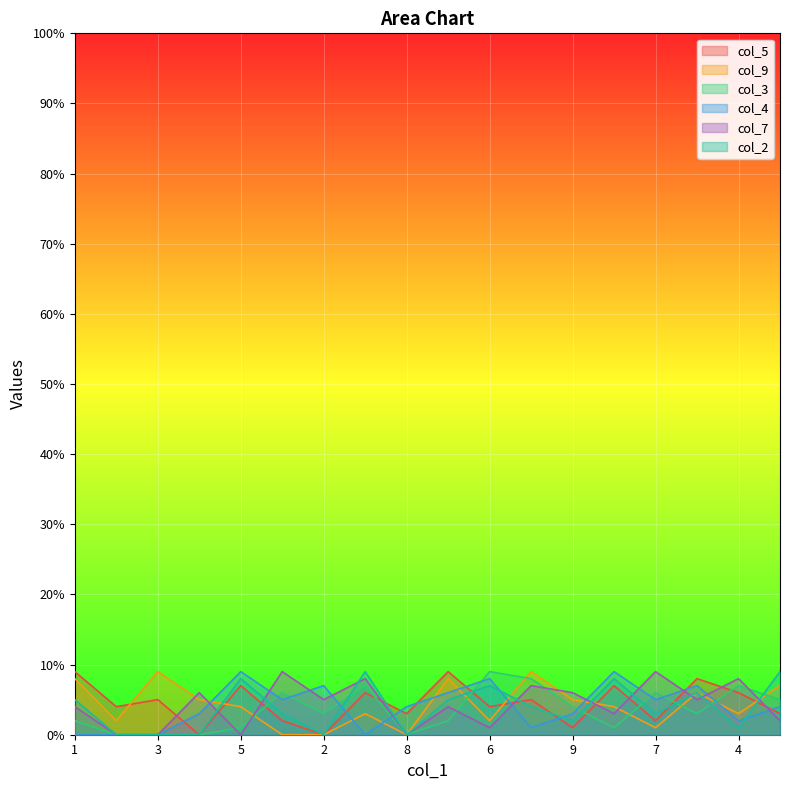

What is the sum of the col_2 values at 7 and 4?

4